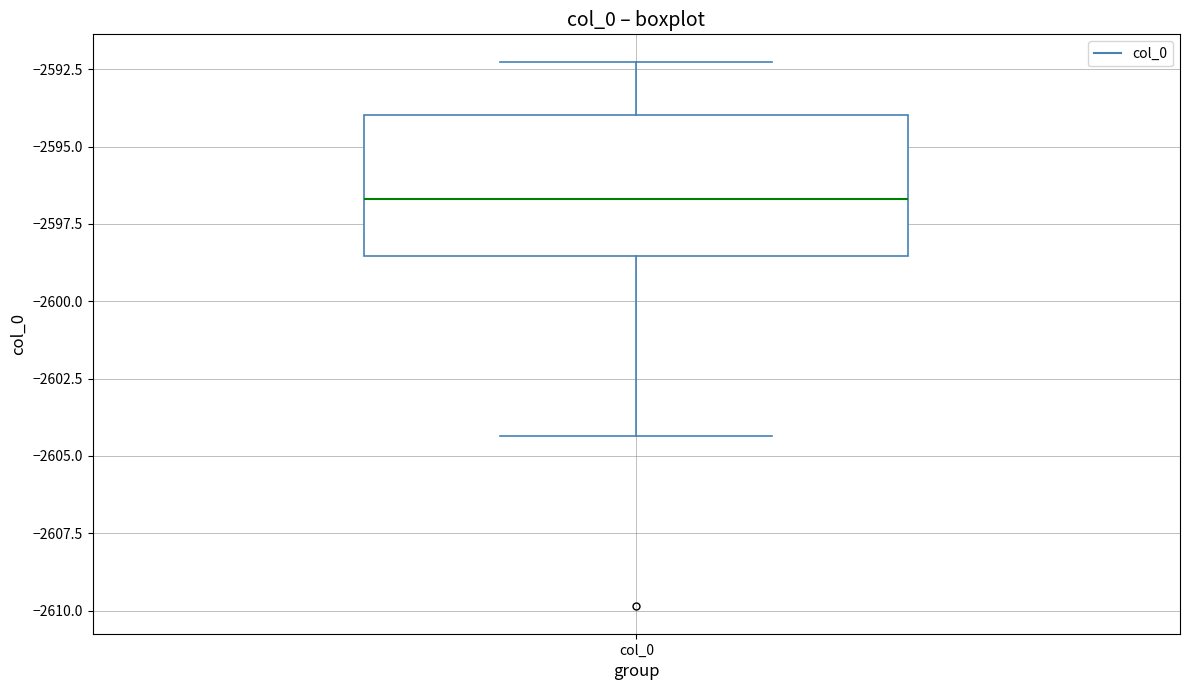

Where does the median line of the box for col_0 sit on the y-axis? The values are not printed on the chart, so give them approximately, as read against the axis.

-2596.5